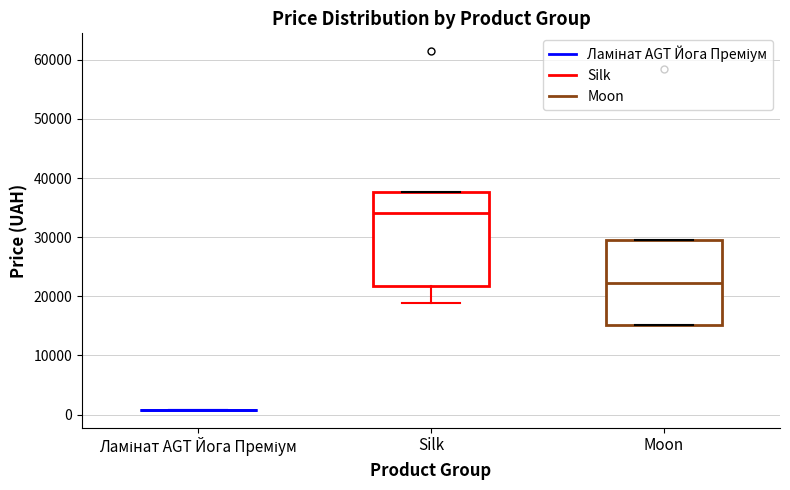

Reading left to right, transcribe this box plot: for each box, give where its median line is, the range the box spans, and where its two whiskers end, as read against the y-axis. The values are not printed on the chart, so give them approximately, as read against the axis.

Ламінат AGT Йога Преміум: box collapsed to a line at 1000, whiskers 1000 to 1000
Silk: median 34000, box 22000 to 38000, whiskers 19000 to 38000
Moon: median 22000, box 15000 to 29000, whiskers 15000 to 29000